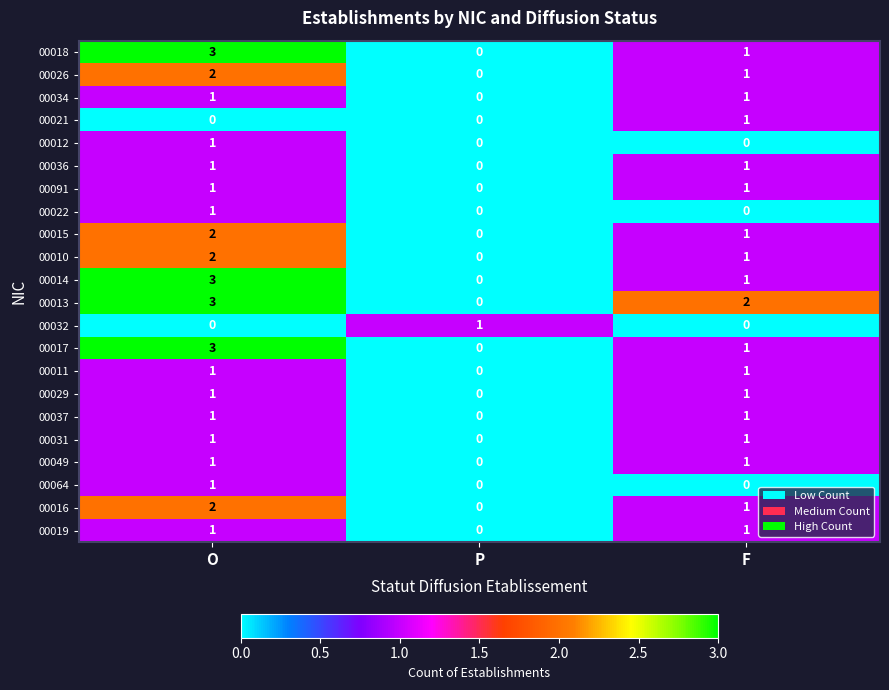

What is the sum of the 00015 values at O and F?

3